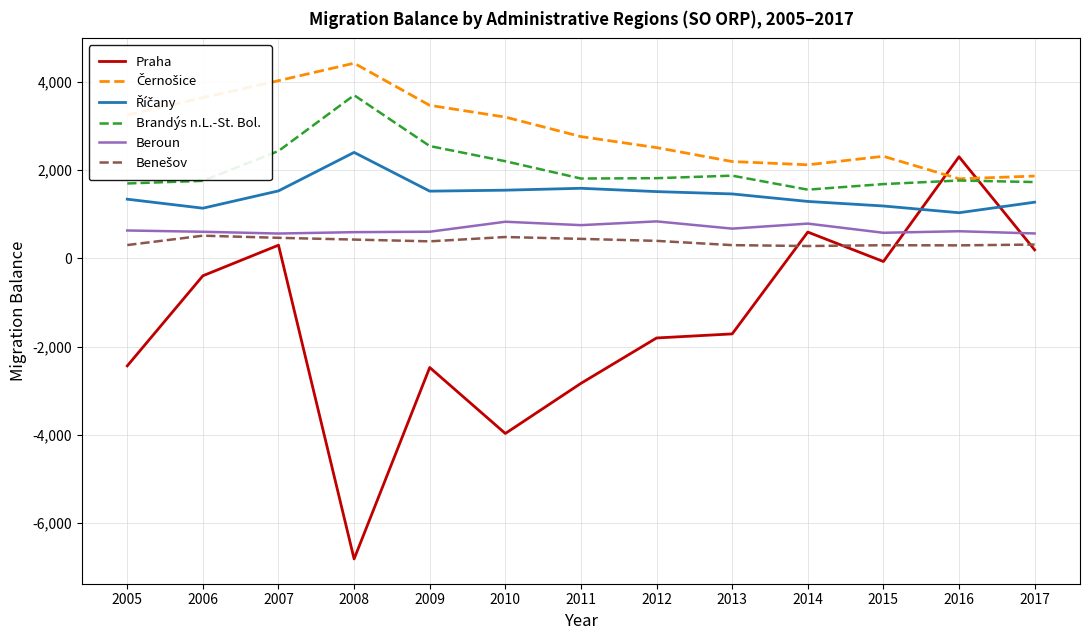

How many times do Beroun and Praha cross each other?

2